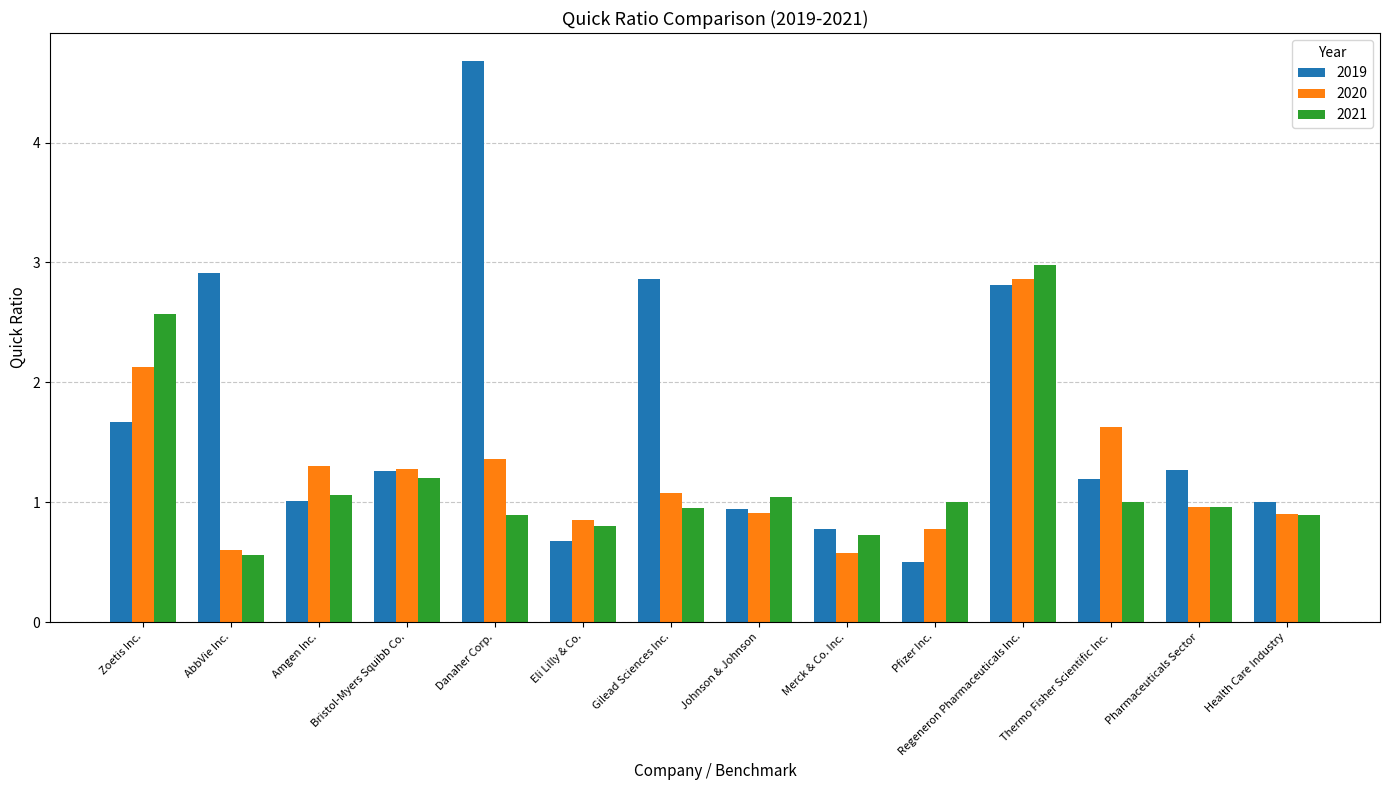

What is the sum of all 2021 values?

16.6